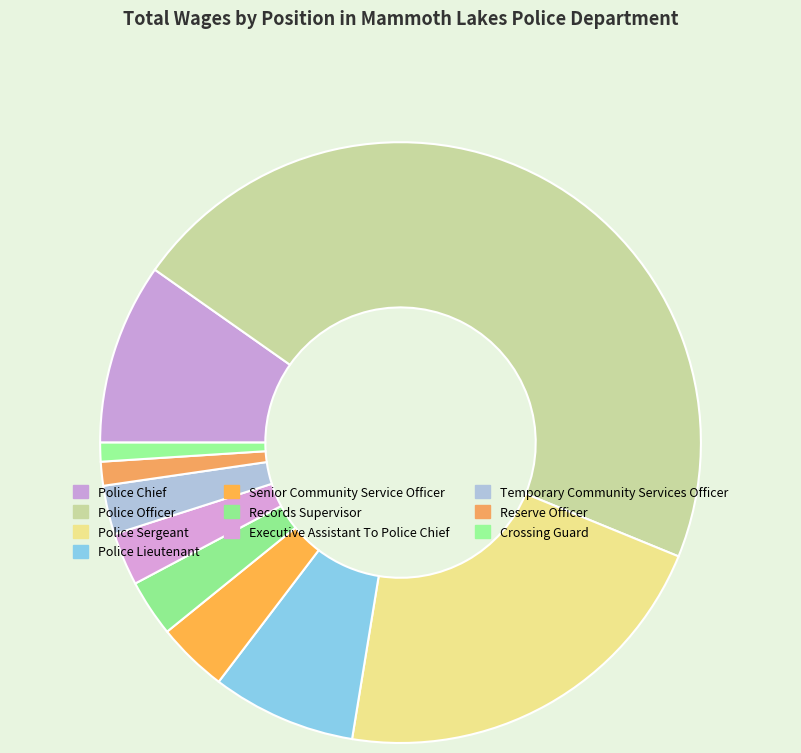

Does any single category account for the majority?

No